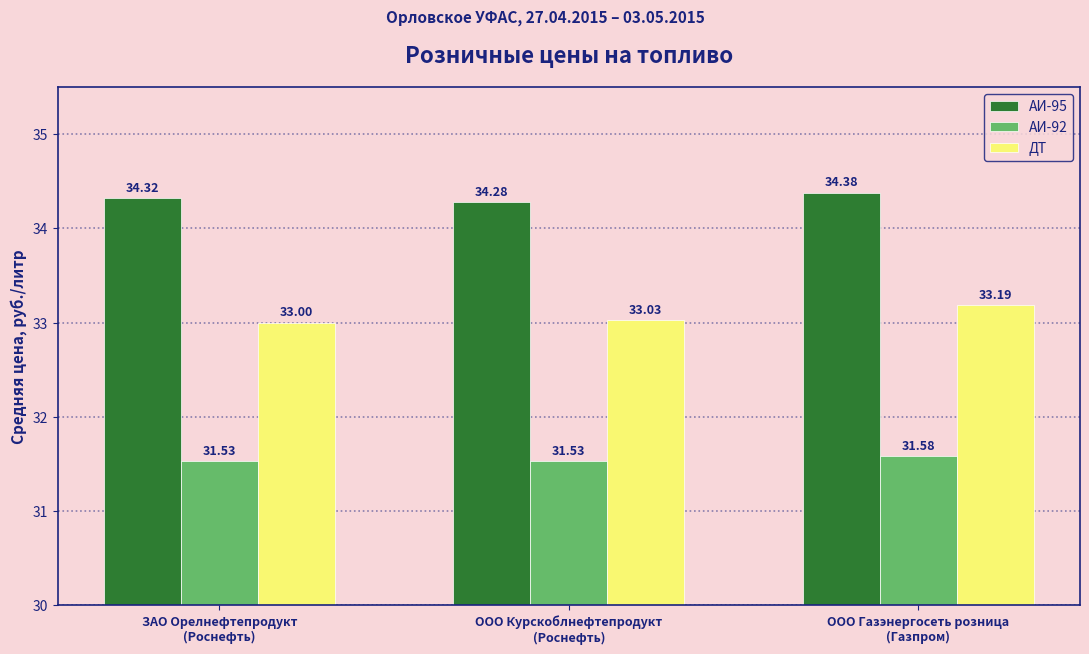

Reading left to right, what are all the values shown in this chart?

АИ-95: 34.3	34.3	34.4
АИ-92: 31.5	31.5	31.6
ДТ: 33.0	33.0	33.2